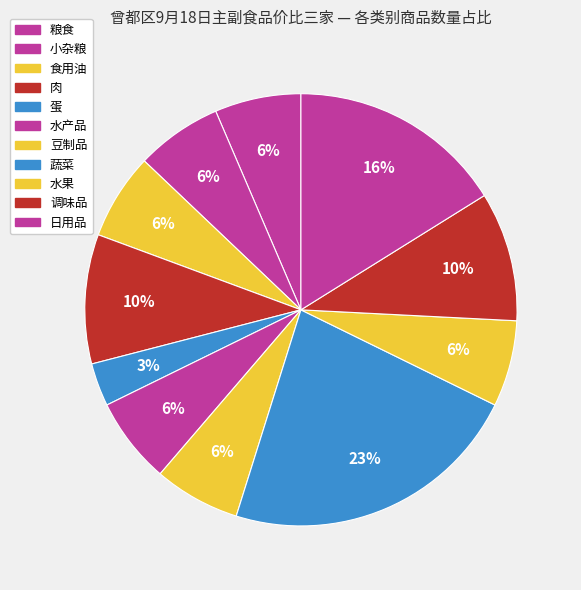

What percentage is the 调味品 slice, to the nearest percent?

10%